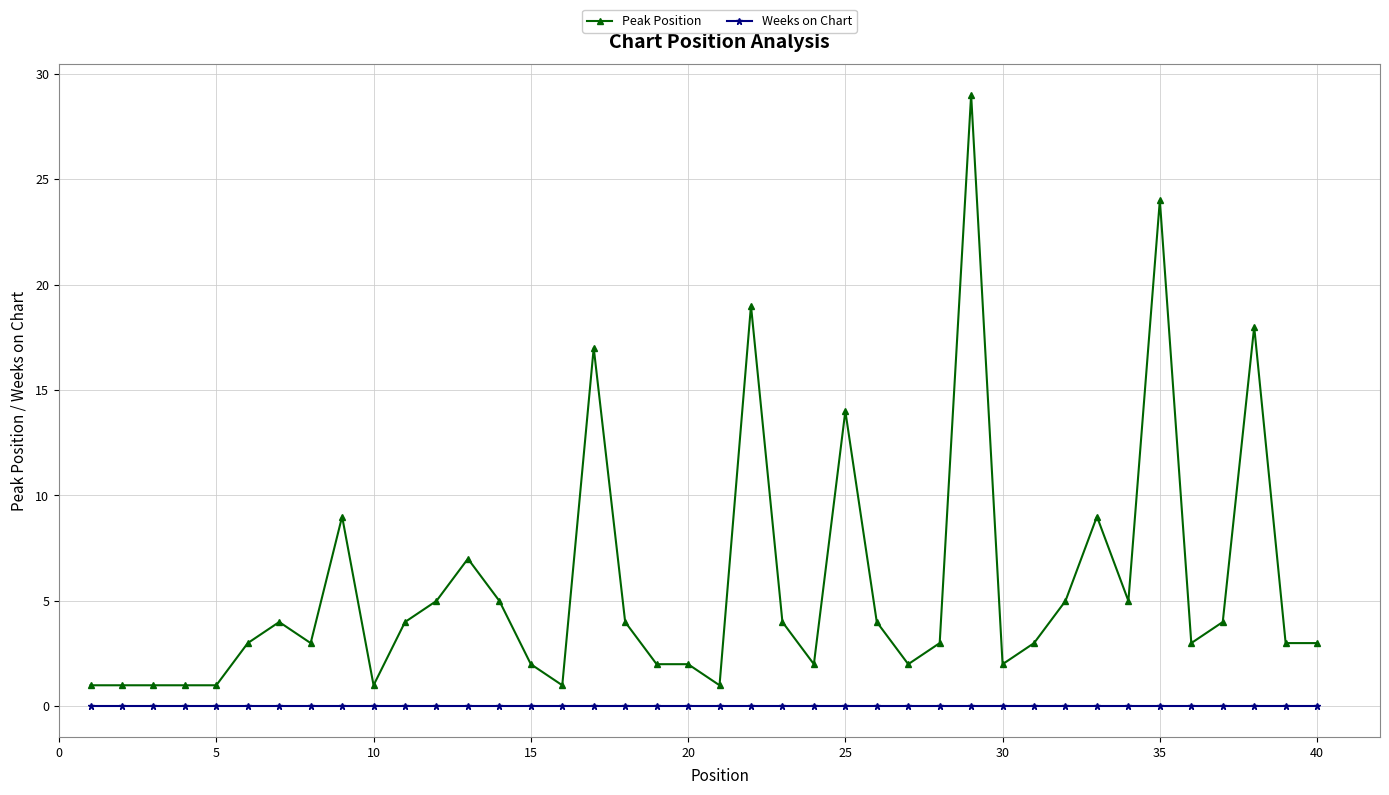

Which series has the largest total across all categories?

Peak Position